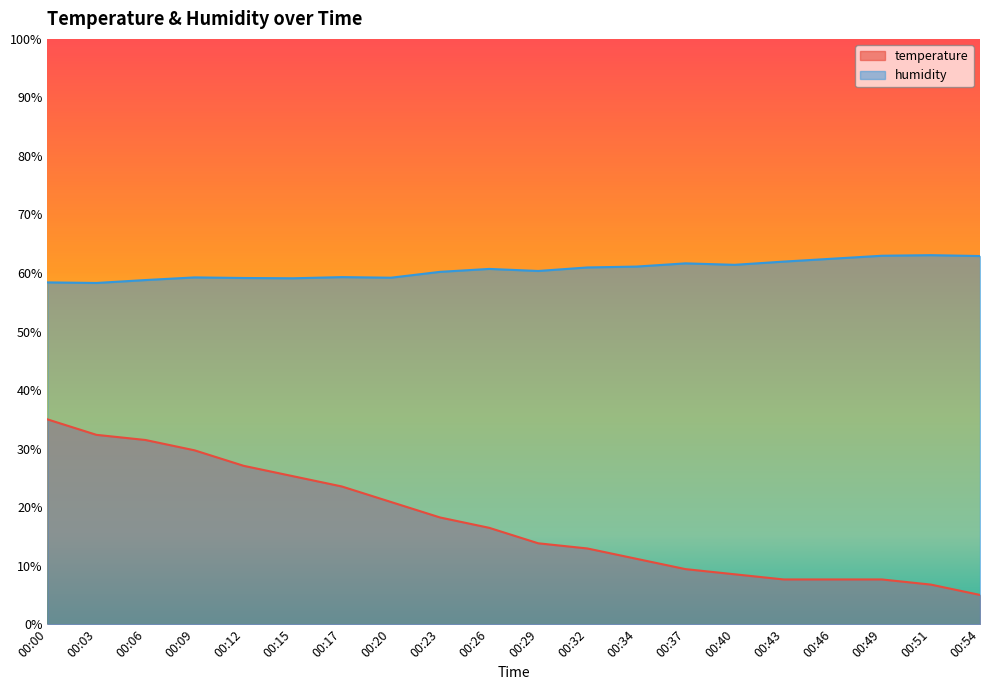

List the labels in order of humidity value, smallest first.

00:03, 00:00, 00:06, 00:15, 00:12, 00:20, 00:09, 00:17, 00:23, 00:29, 00:26, 00:32, 00:34, 00:40, 00:37, 00:43, 00:46, 00:54, 00:49, 00:51